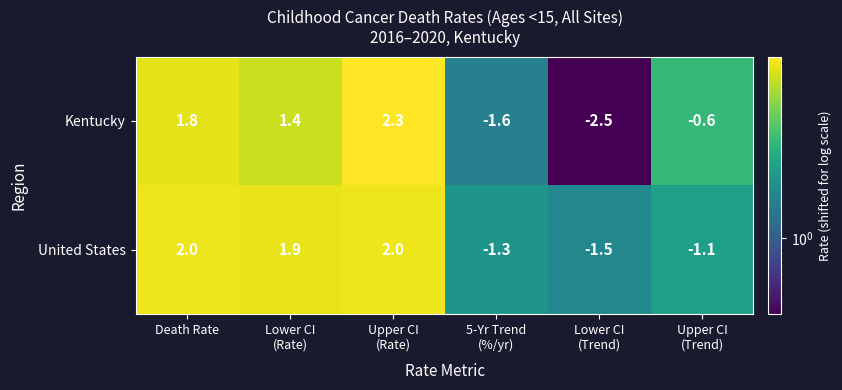

At how many categories does at least one series exceed 1?

3